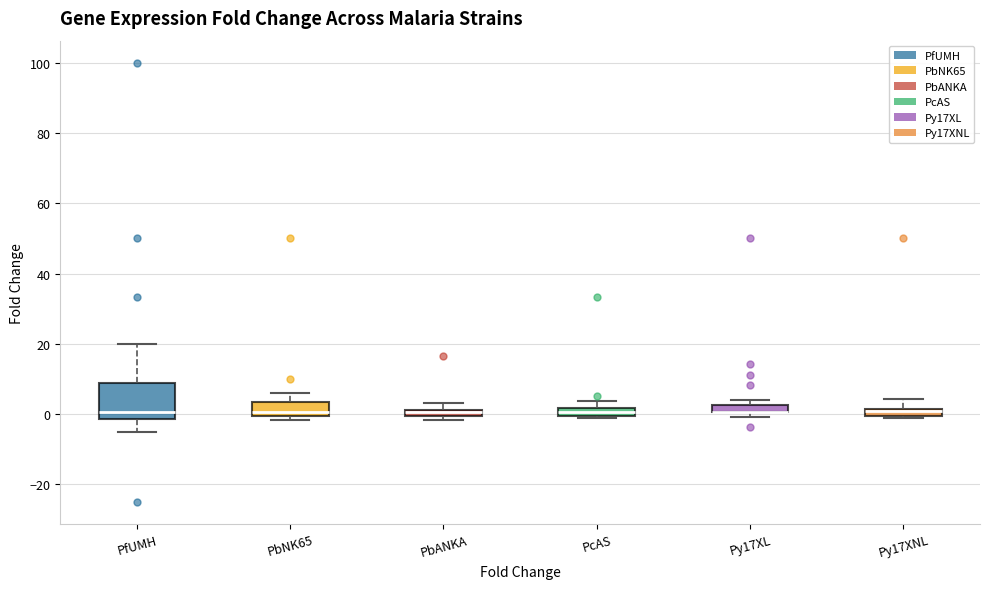

Where is the lower edge of the box for PbNK65 on the y-axis? The values are not printed on the chart, so give them approximately, as read against the axis.

0